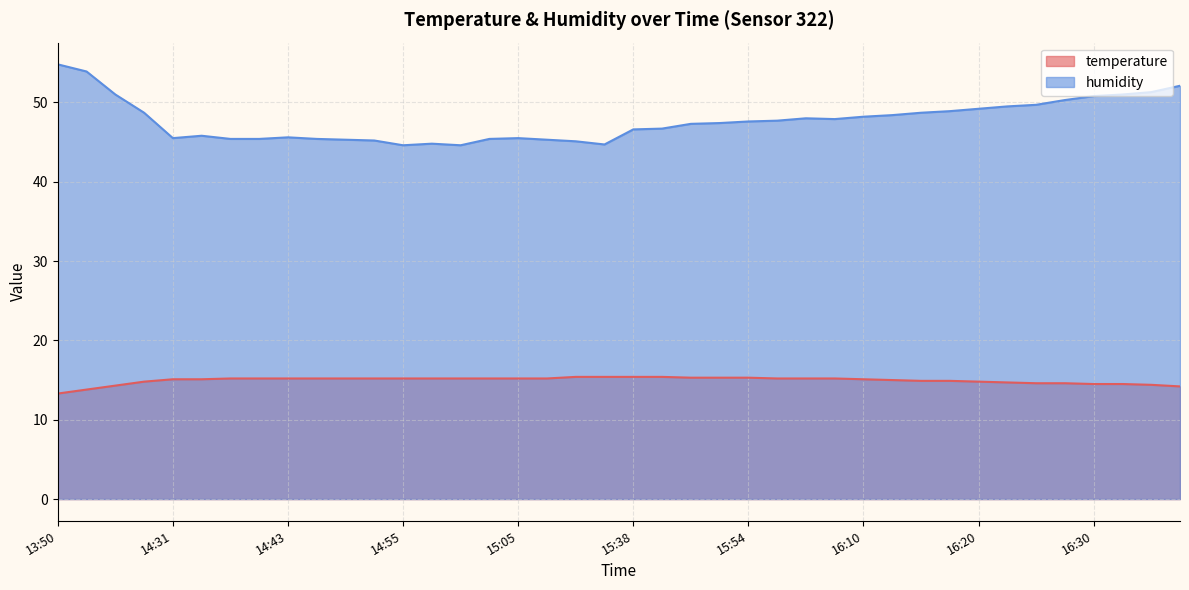

Reading right to left, transcribe all the data shown in this chart.

temperature: 14.2	14.4	14.5	14.5	14.6	14.6	14.7	14.8	14.9	14.9	15.0	15.1	15.2	15.2	15.2	15.3	15.3	15.3	15.4	15.4	15.4	15.4	15.2	15.2	15.2	15.2	15.2	15.2	15.2	15.2	15.2	15.2	15.2	15.2	15.1	15.1	14.8	14.3	13.8	13.3
humidity: 52.1	51.3	51.0	50.8	50.3	49.7	49.5	49.2	48.9	48.7	48.4	48.2	47.9	48.0	47.7	47.6	47.4	47.3	46.7	46.6	44.7	45.1	45.3	45.5	45.4	44.6	44.8	44.6	45.2	45.3	45.4	45.6	45.4	45.4	45.8	45.5	48.7	51.0	53.9	54.8